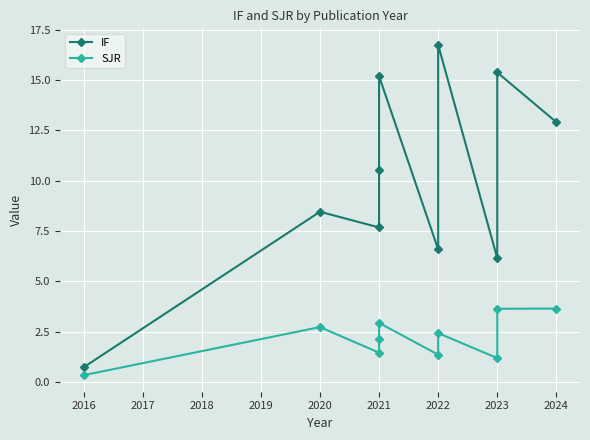

What is the greatest value displayed?

16.7